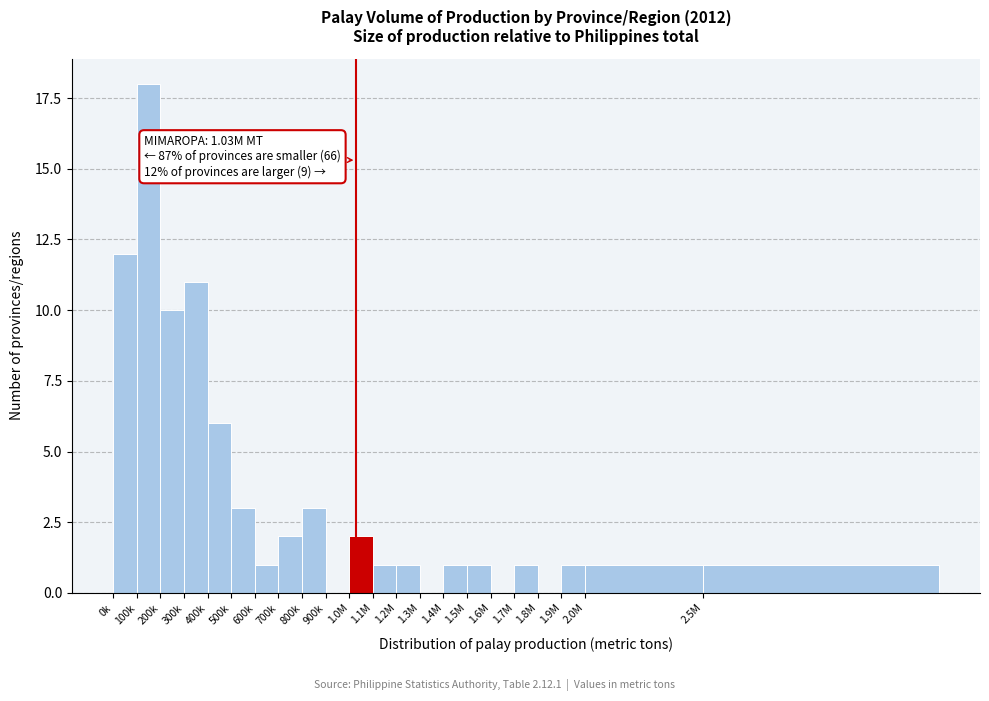

Reading left to right, extract all data points from this chart.

0k=12	100k=18	200k=10	300k=11	400k=6	500k=3	600k=1	700k=2	800k=3	900k=0	1.0M=2	1.1M=1	1.2M=1	1.3M=0	1.4M=1	1.5M=1	1.6M=0	1.7M=1	1.8M=0	1.9M=1	2.0M=1	2.5M=1